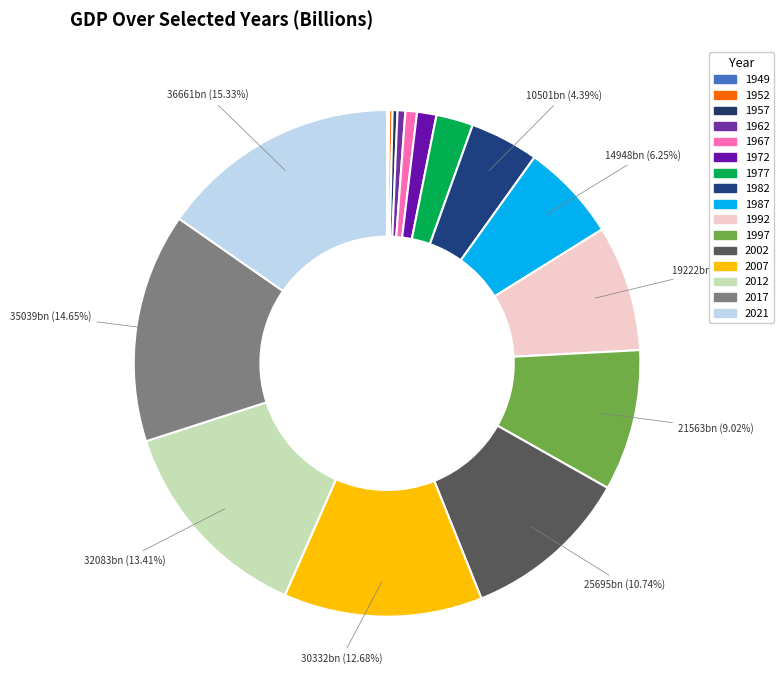

What is the ratio of the value at 1987 to the value at 2007?

0.5